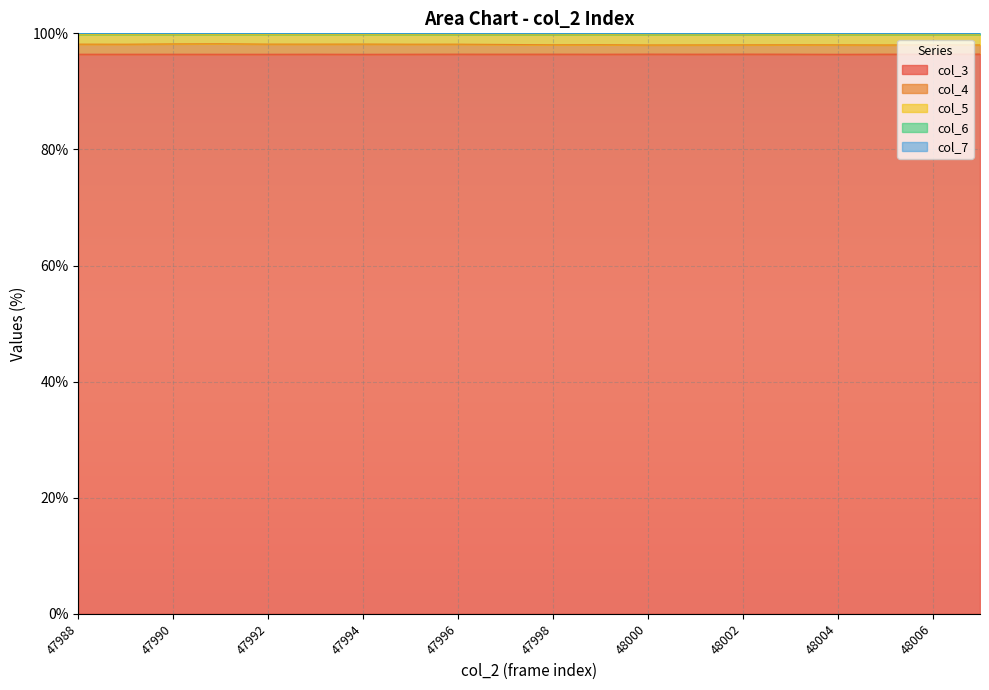

At which category does col_7 reach its first local peak?

47989